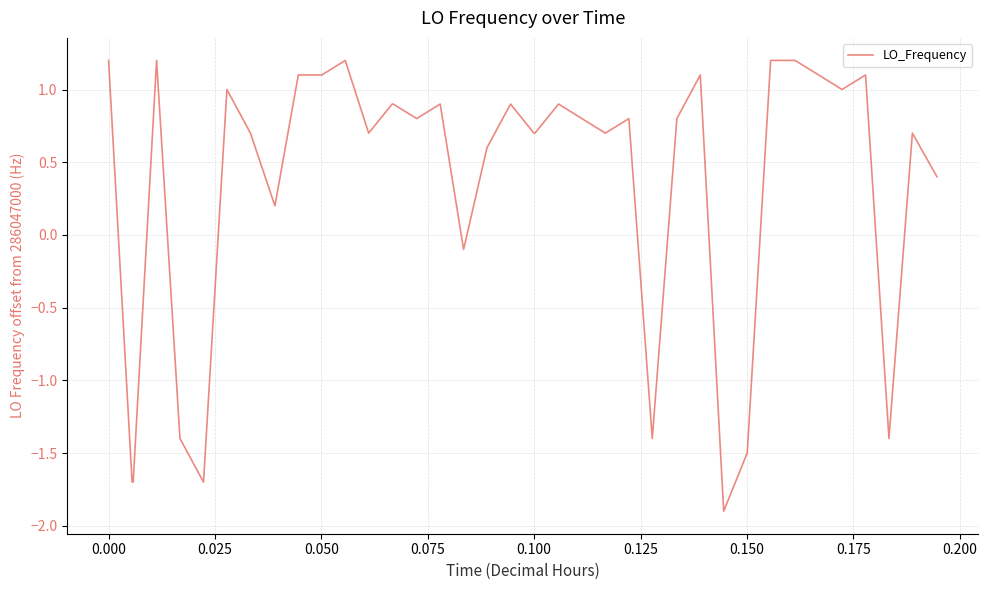

What is the smallest value displayed?

-1.9